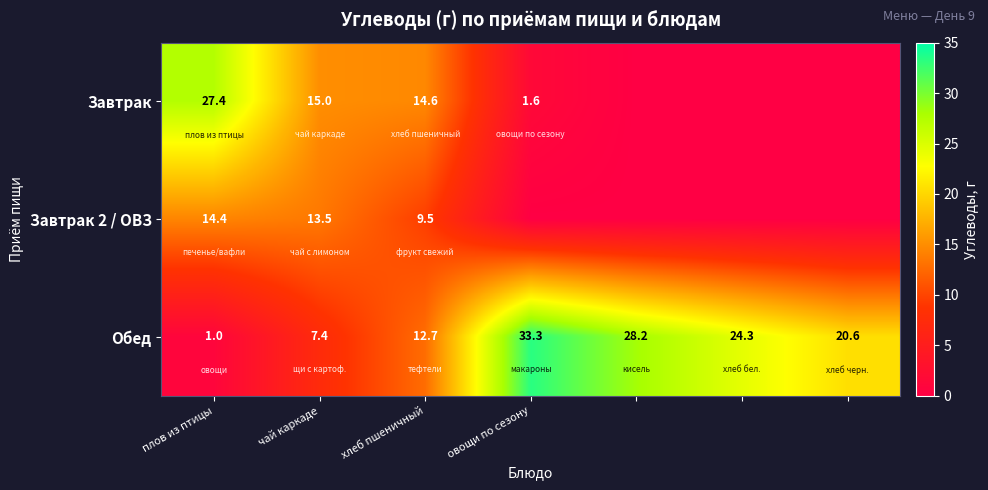

Which category has the highest value in the Обед series?

овощи по сезону